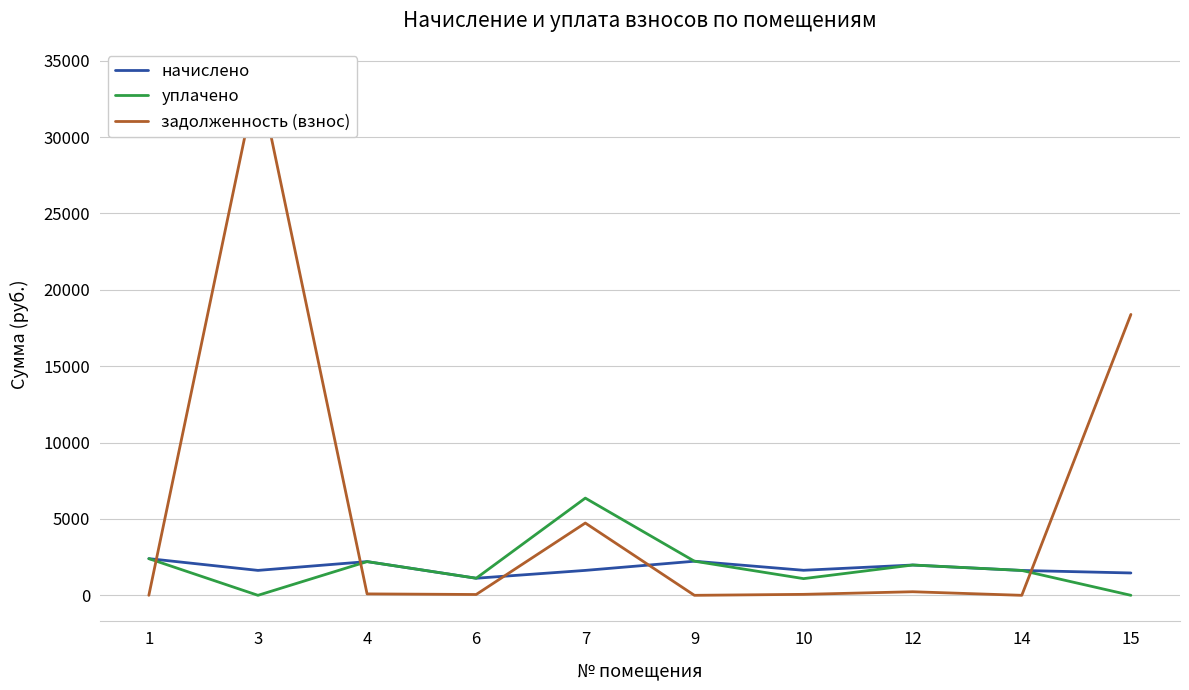

What is the minimum value for начислено?

1118.1